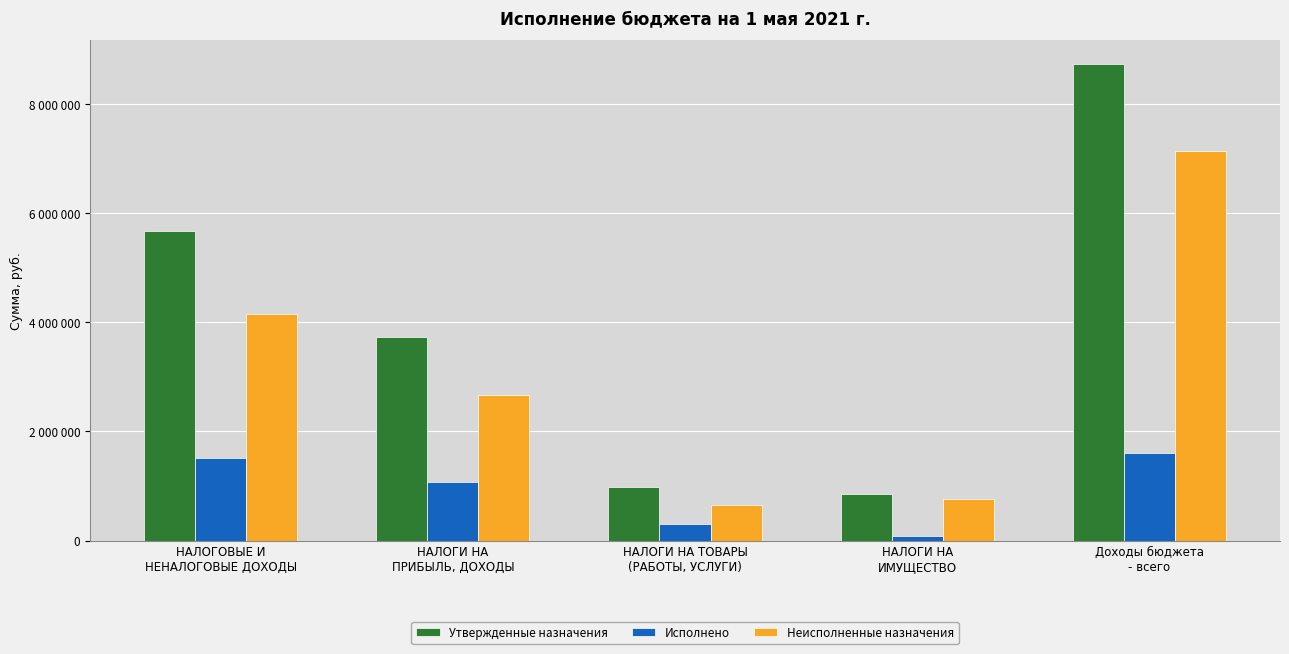

What is the label of the 5th bar from the left?

Доходы бюджета
- всего